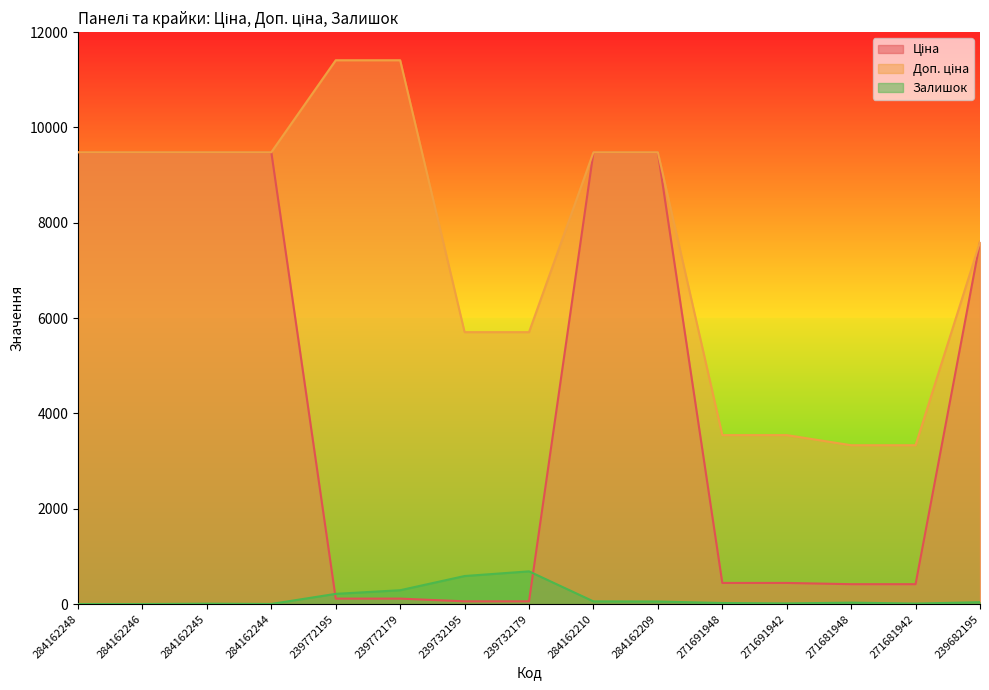

The Залишок series shows 11.5 at 284162245. True or false?

False